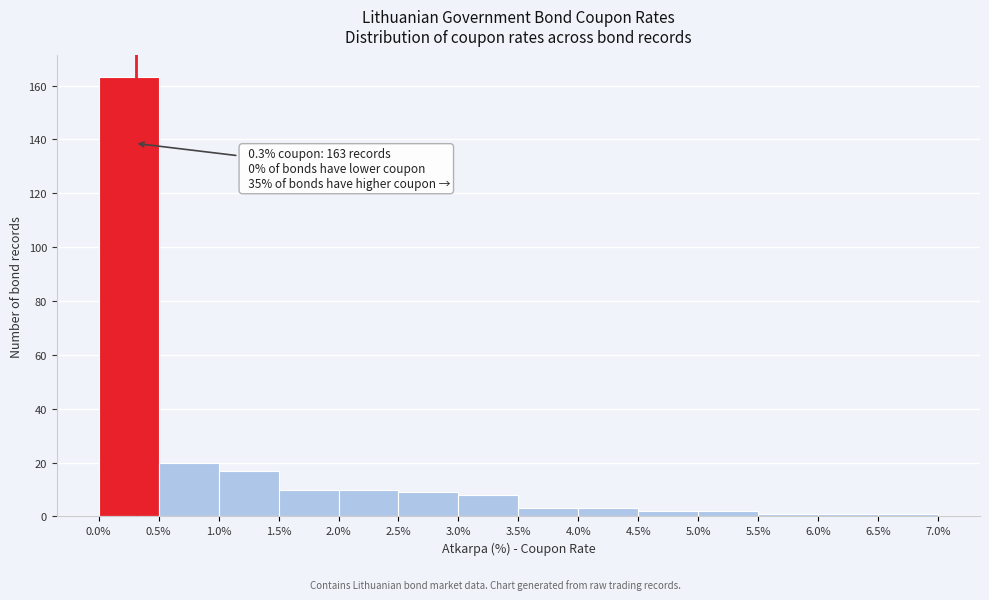

Which range on the x-axis has the tallest bar?

0.0% to 0.5%